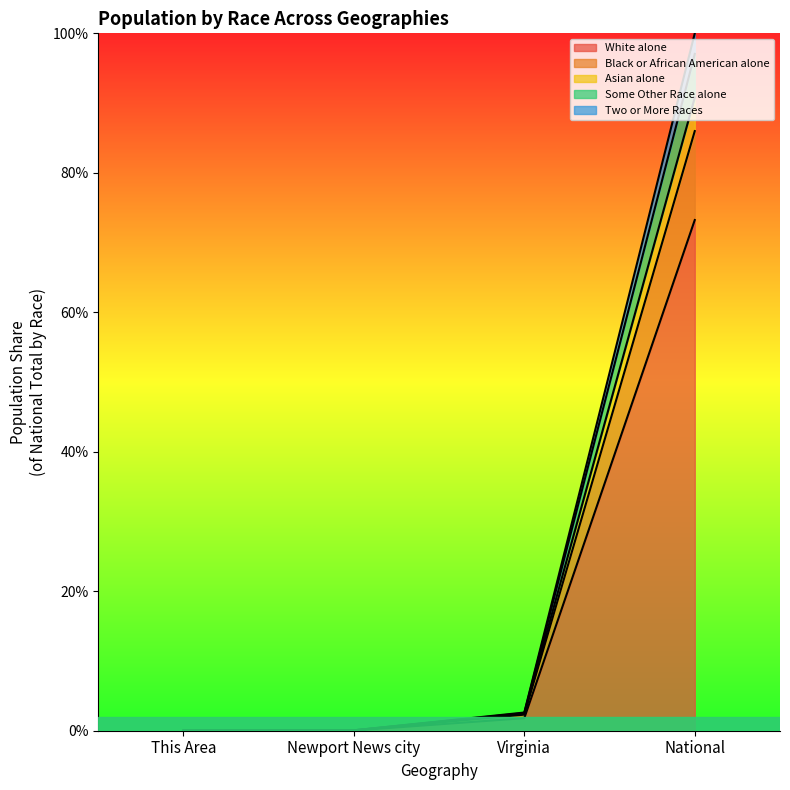

Reading left to right, extract all data points from this chart.

White alone: This Area=0.0	Newport News city=0.0	Virginia=0.0	National=0.7
Black or African American alone: This Area=0.0	Newport News city=0.0	Virginia=0.0	National=0.9
Asian alone: This Area=0.0	Newport News city=0.0	Virginia=0.0	National=0.9
Some Other Race alone: This Area=0.0	Newport News city=0.0	Virginia=0.0	National=1.0
Two or More Races: This Area=0.0	Newport News city=0.0	Virginia=0.0	National=1.0